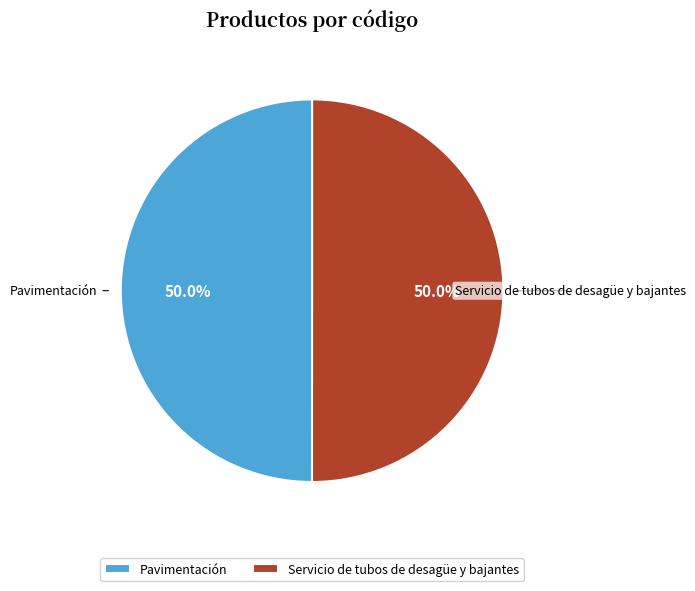

How many slices are in this pie chart?

2